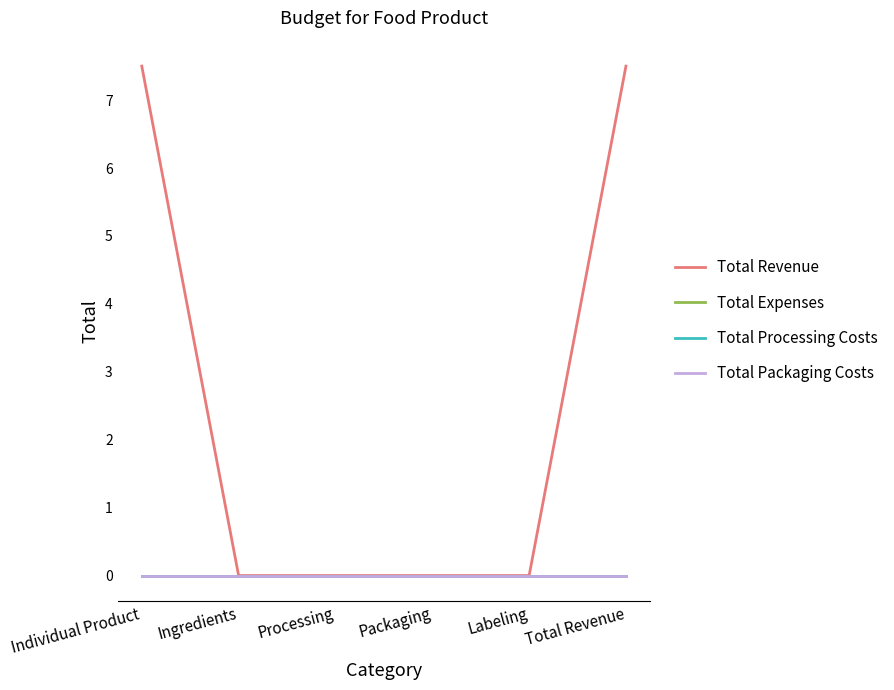

Reading left to right, what are all the values shown in this chart?

Total Revenue: Individual Product=7.5	Ingredients=0.0	Processing=0.0	Packaging=0.0	Labeling=0.0	Total Revenue=7.5
Total Expenses: Individual Product=0.0	Ingredients=0.0	Processing=0.0	Packaging=0.0	Labeling=0.0	Total Revenue=0.0
Total Processing Costs: Individual Product=0.0	Ingredients=0.0	Processing=0.0	Packaging=0.0	Labeling=0.0	Total Revenue=0.0
Total Packaging Costs: Individual Product=0.0	Ingredients=0.0	Processing=0.0	Packaging=0.0	Labeling=0.0	Total Revenue=0.0